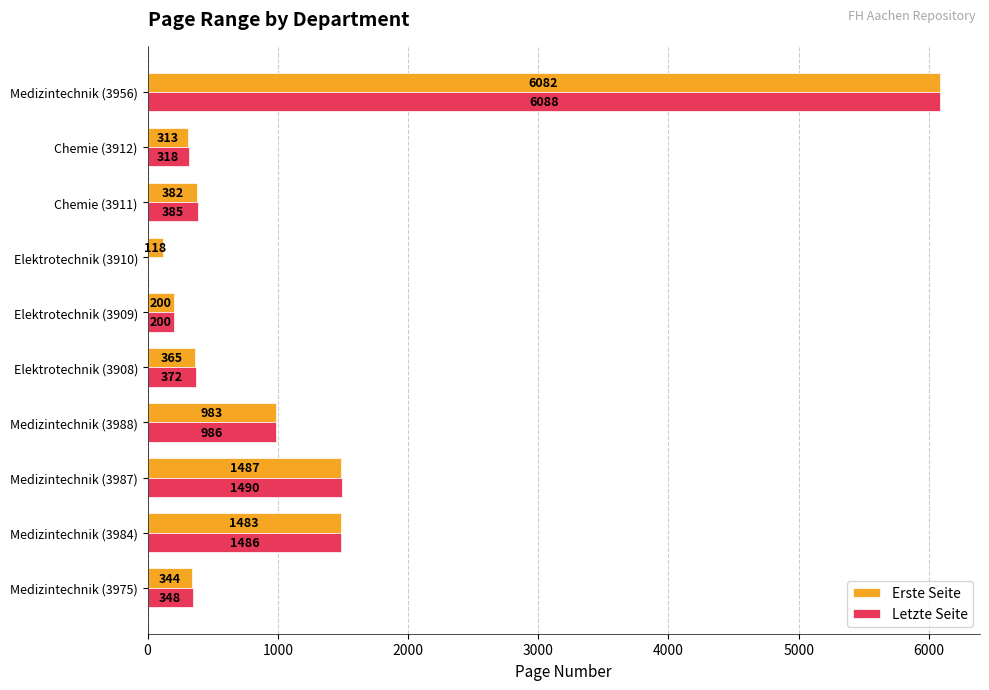

The value of Letzte Seite at Medizintechnik (3956) is 6088. True or false?

True